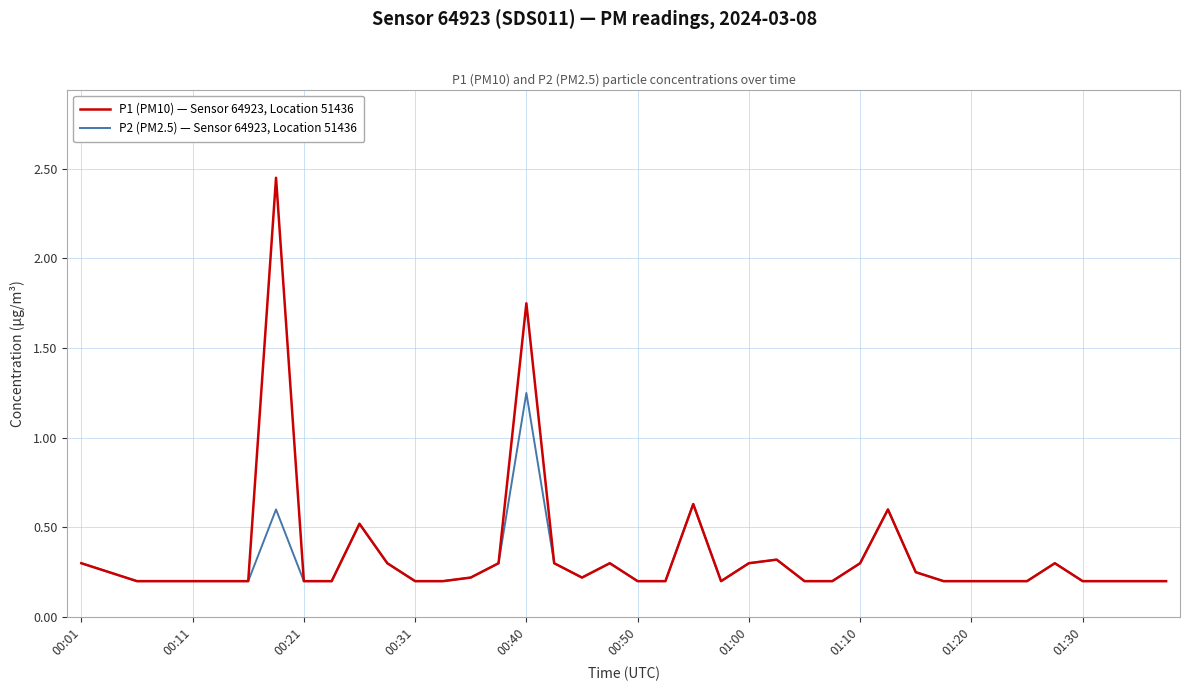

List the series in order of their overall mean, lowest first.

P2 (PM2.5) — Sensor 64923, Location 51436, P1 (PM10) — Sensor 64923, Location 51436